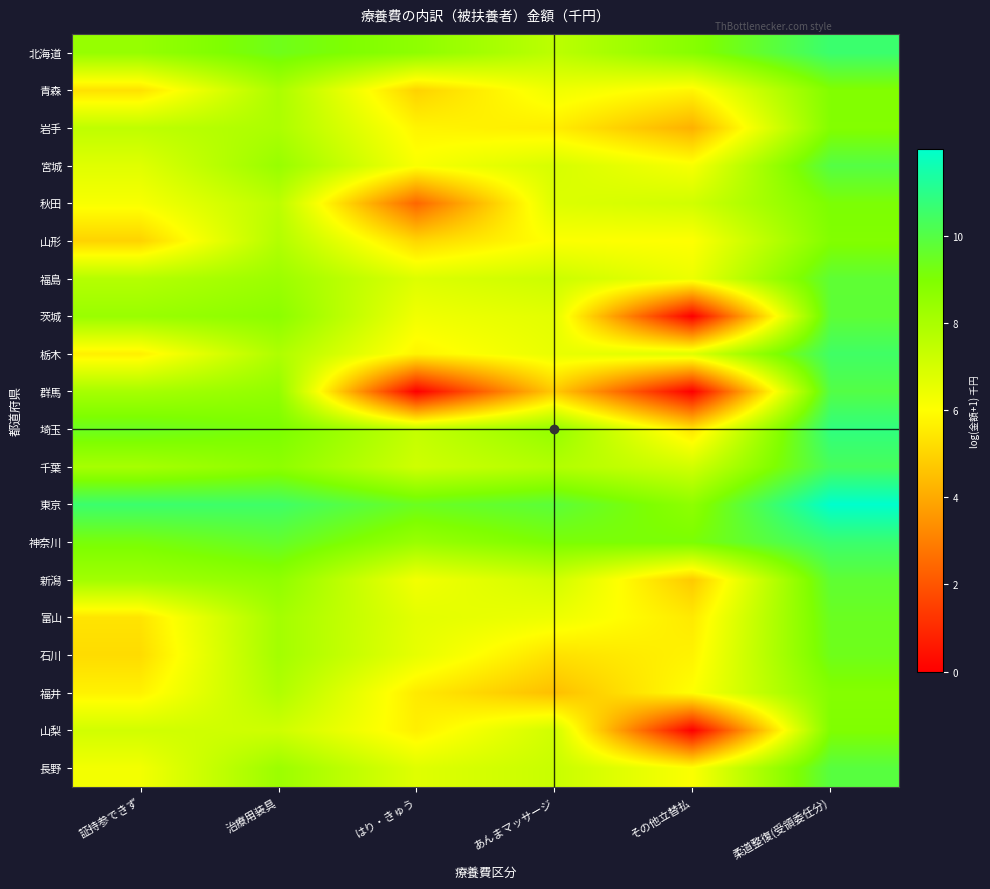

Reading right to left, transcribe all the data shown in this chart.

北海道: 柔道整復(受領委任分)=10.6	その他立替払=8.8	あんまマッサージ=7.6	はり・きゅう=8.6	治療用装具=9.4	証持参できず=8.4
青森: 柔道整復(受領委任分)=8.9	その他立替払=5.8	あんまマッサージ=6.3	はり・きゅう=5.0	治療用装具=8.0	証持参できず=5.3
岩手: 柔道整復(受領委任分)=8.9	その他立替払=4.2	あんまマッサージ=5.6	はり・きゅう=5.8	治療用装具=7.9	証持参できず=7.5
宮城: 柔道整復(受領委任分)=10.0	その他立替払=6.2	あんまマッサージ=6.9	はり・きゅう=6.1	治療用装具=8.4	証持参できず=6.7
秋田: 柔道整復(受領委任分)=9.1	その他立替払=7.1	あんまマッサージ=6.8	はり・きゅう=2.4	治療用装具=7.6	証持参できず=6.1
山形: 柔道整復(受領委任分)=8.9	その他立替払=6.0	あんまマッサージ=6.1	はり・きゅう=5.1	治療用装具=7.8	証持参できず=5.0
福島: 柔道整復(受領委任分)=9.8	その他立替払=6.4	あんまマッサージ=7.2	はり・きゅう=6.8	治療用装具=8.3	証持参できず=7.7
茨城: 柔道整復(受領委任分)=9.8	その他立替払=0.0	あんまマッサージ=6.7	はり・きゅう=6.3	治療用装具=8.7	証持参できず=8.4
栃木: 柔道整復(受領委任分)=10.5	その他立替払=6.8	あんまマッサージ=6.5	はり・きゅう=5.8	治療用装具=7.9	証持参できず=5.7
群馬: 柔道整復(受領委任分)=10.0	その他立替払=0.0	あんまマッサージ=4.8	はり・きゅう=0.0	治療用装具=8.5	証持参できず=8.1
埼玉: 柔道整復(受領委任分)=10.9	その他立替払=5.4	あんまマッサージ=8.5	はり・きゅう=7.4	治療用装具=9.1	証持参できず=9.5
千葉: 柔道整復(受領委任分)=10.3	その他立替払=7.1	あんまマッサージ=7.8	はり・きゅう=7.1	治療用装具=8.6	証持参できず=8.1
東京: 柔道整復(受領委任分)=12.0	その他立替払=8.6	あんまマッサージ=9.8	はり・きゅう=9.5	治療用装具=10.5	証持参できず=10.6
神奈川: 柔道整復(受領委任分)=10.6	その他立替払=9.1	あんまマッサージ=9.1	はり・きゅう=8.4	治療用装具=9.6	証持参できず=9.1
新潟: 柔道整復(受領委任分)=9.7	その他立替払=4.8	あんまマッサージ=7.1	はり・きゅう=6.3	治療用装具=8.6	証持参できず=8.2
富山: 柔道整復(受領委任分)=9.5	その他立替払=5.5	あんまマッサージ=6.4	はり・きゅう=6.6	治療用装具=8.1	証持参できず=5.4
石川: 柔道整復(受領委任分)=9.4	その他立替払=5.7	あんまマッサージ=5.3	はり・きゅう=6.6	治療用装具=8.1	証持参できず=5.2
福井: 柔道整復(受領委任分)=8.9	その他立替払=6.0	あんまマッサージ=4.5	はり・きゅう=5.5	治療用装具=7.8	証持参できず=5.7
山梨: 柔道整復(受領委任分)=9.0	その他立替払=0.0	あんまマッサージ=7.1	はり・きゅう=5.6	治療用装具=7.1	証持参できず=7.1
長野: 柔道整復(受領委任分)=9.9	その他立替払=6.1	あんまマッサージ=7.3	はり・きゅう=6.7	治療用装具=8.3	証持参できず=6.3